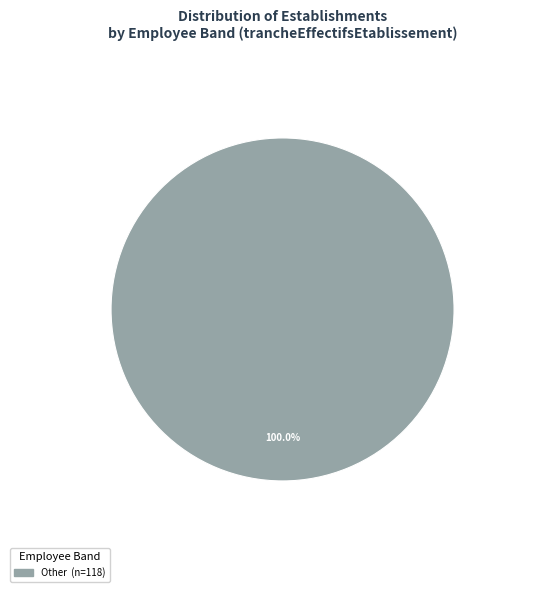

Does any single category account for the majority?

Yes